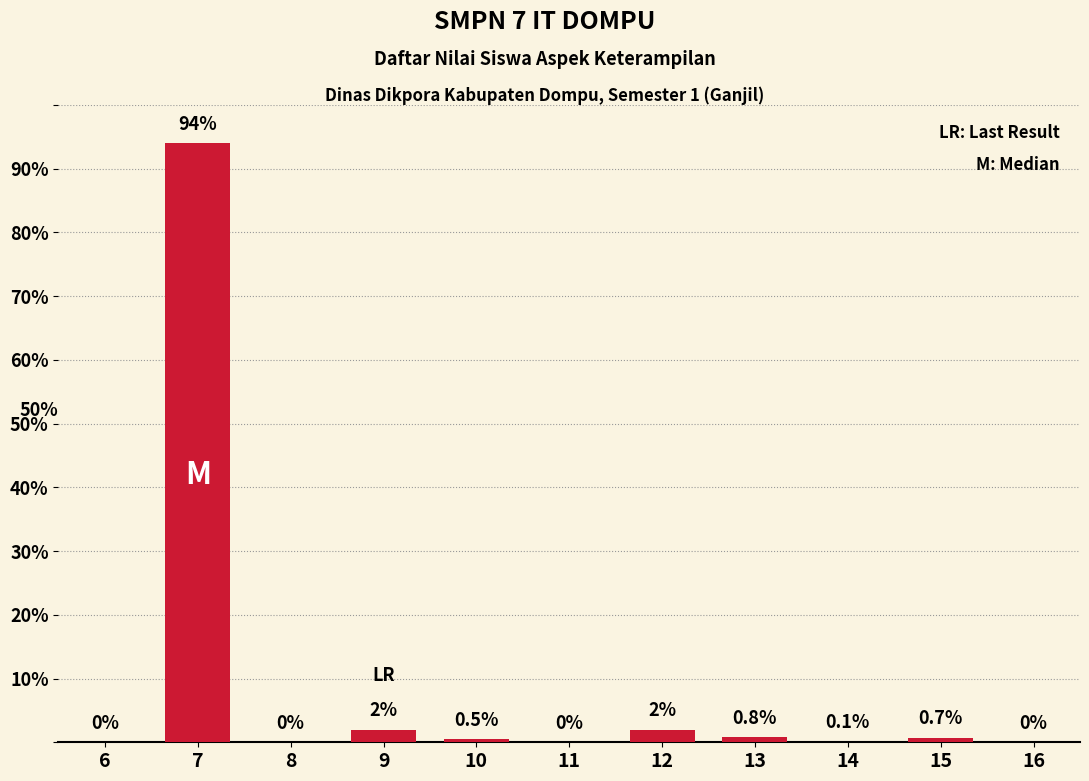

Reading left to right, what are all the values shown in this chart?

6=0.0	7=94.0	8=0.0	9=2.0	10=0.5	11=0.0	12=2.0	13=0.8	14=0.1	15=0.7	16=0.0